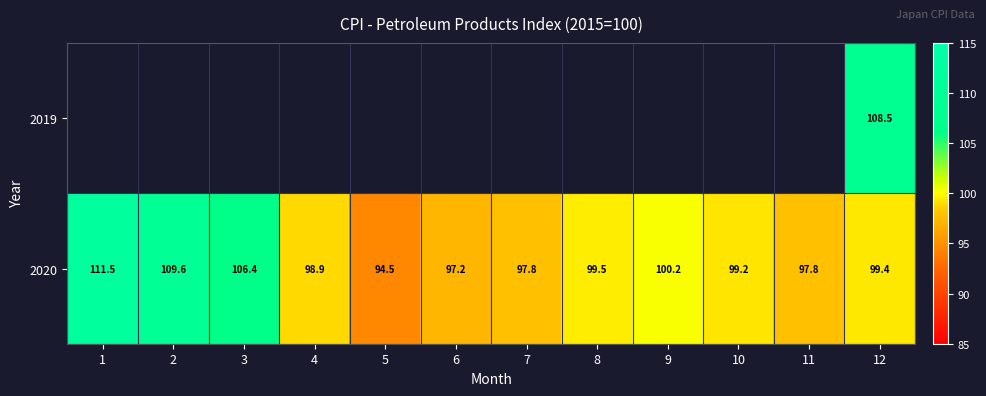

Which label corresponds to the largest value in the chart?

1